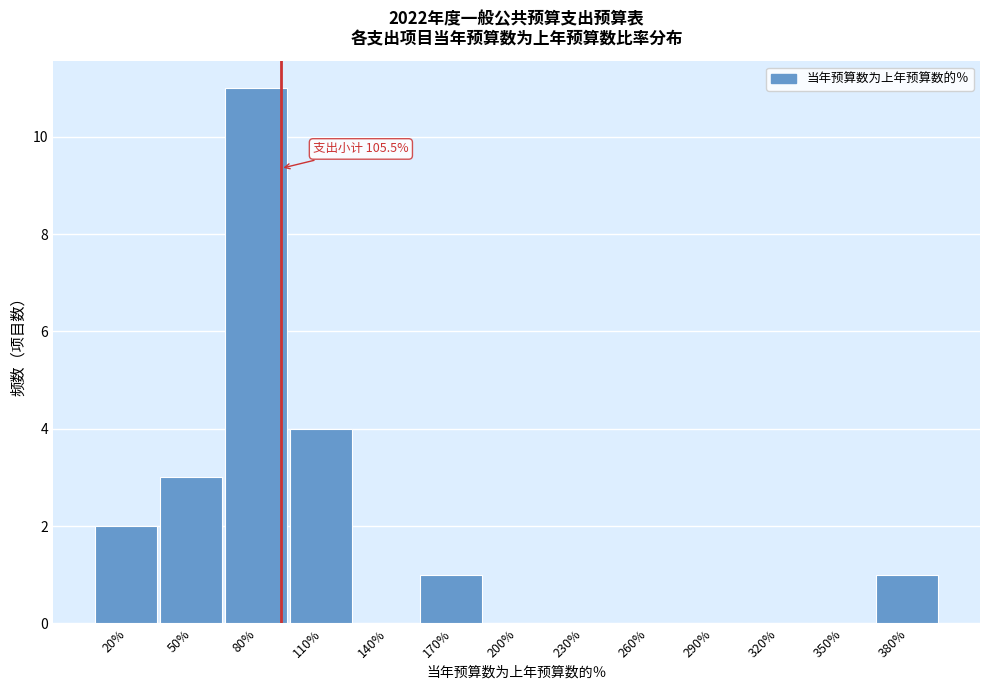

Reading left to right, list all the values displayed in this chart.

20%=2	50%=3	80%=11	110%=4	140%=0	170%=1	200%=0	230%=0	260%=0	290%=0	320%=0	350%=0	380%=1